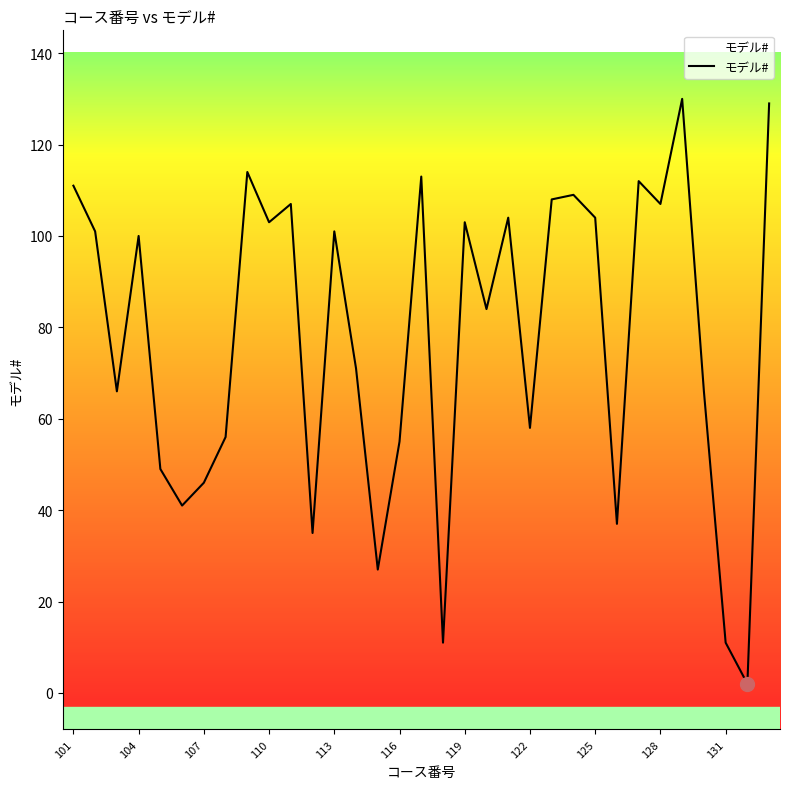

What is the value of the 1st point from the left?

111